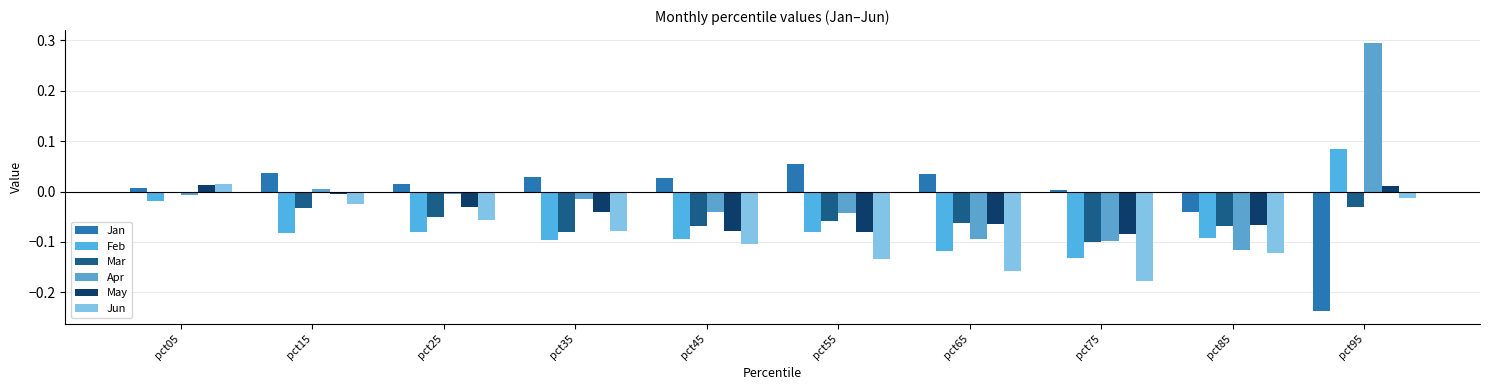

At which label does Mar reach its peak?

pct05